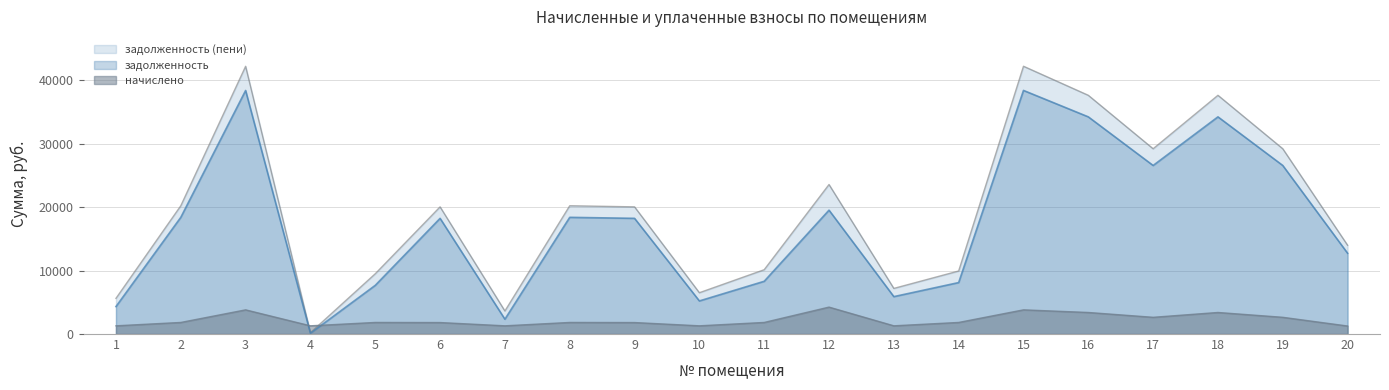

True or false: задолженность and задолженность (пени) intersect in this chart.

False